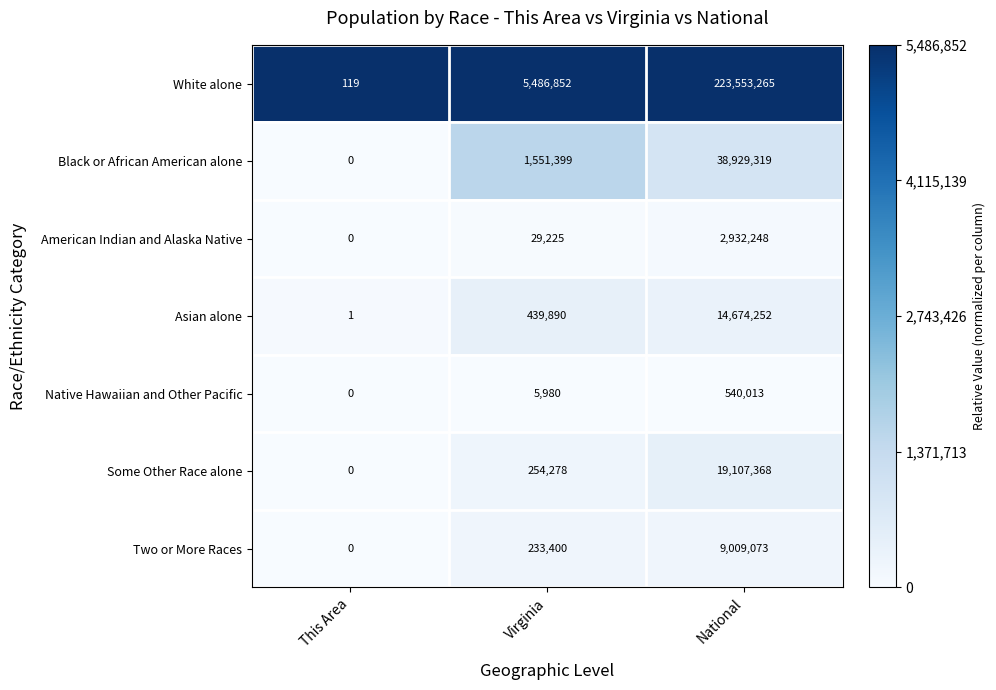

At which category does the chart reach its minimum across all series?

This Area